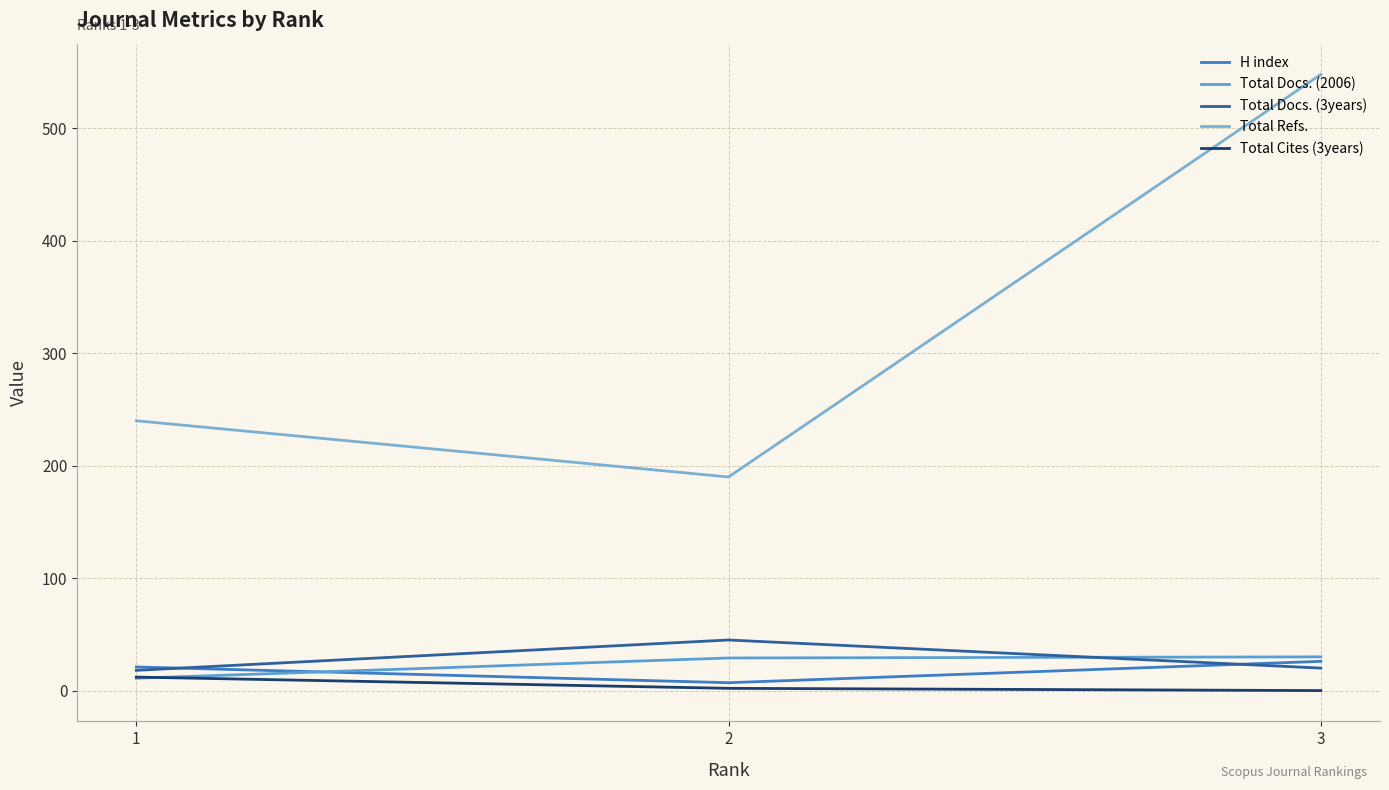

How many lines are shown in the chart?

5